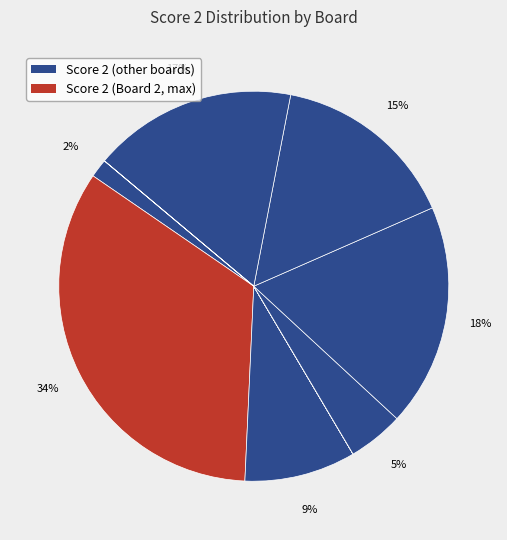

Count the number of slices in the pie.

11